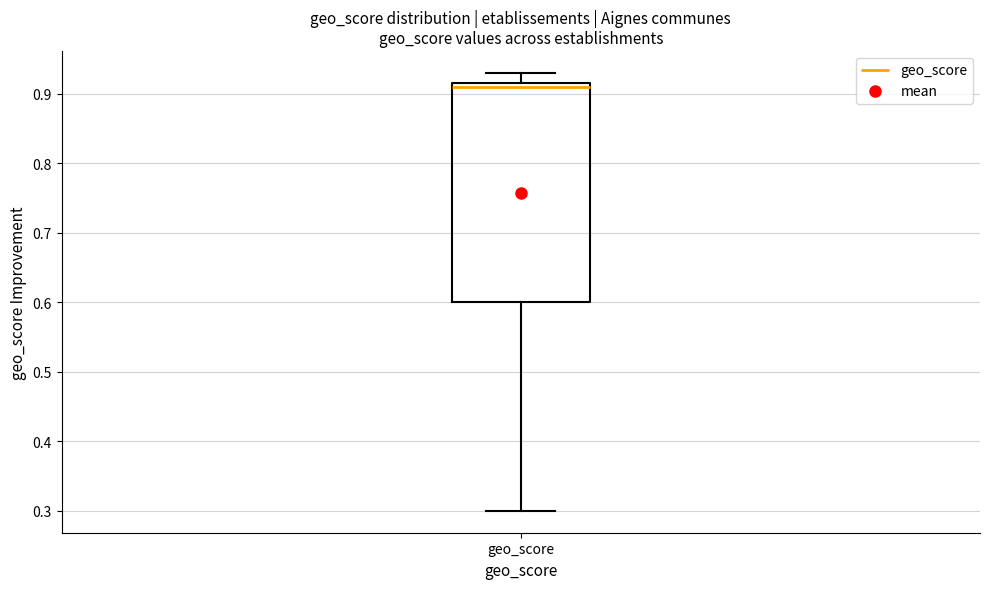

Where does the upper whisker of the box for geo_score end on the y-axis? The values are not printed on the chart, so give them approximately, as read against the axis.

0.93